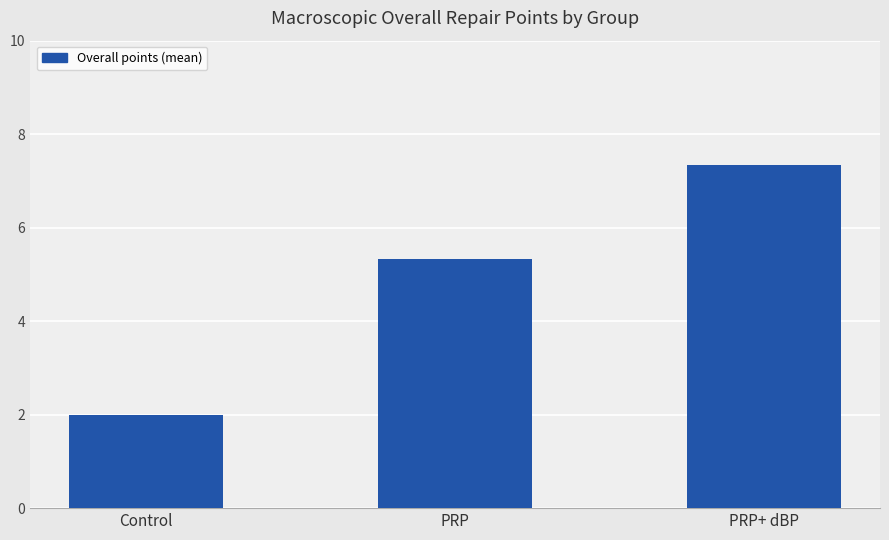

Reading right to left, list all the values displayed in this chart.

7.3	5.3	2.0